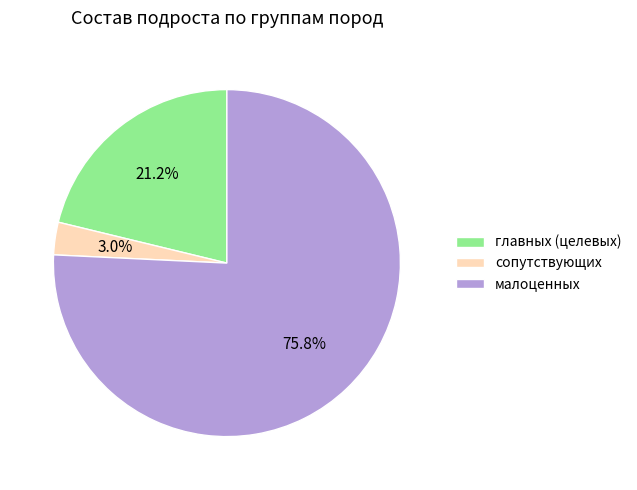

Approximately how many times larger is the value at сопутствующих compared to главных (целевых)?

0.1